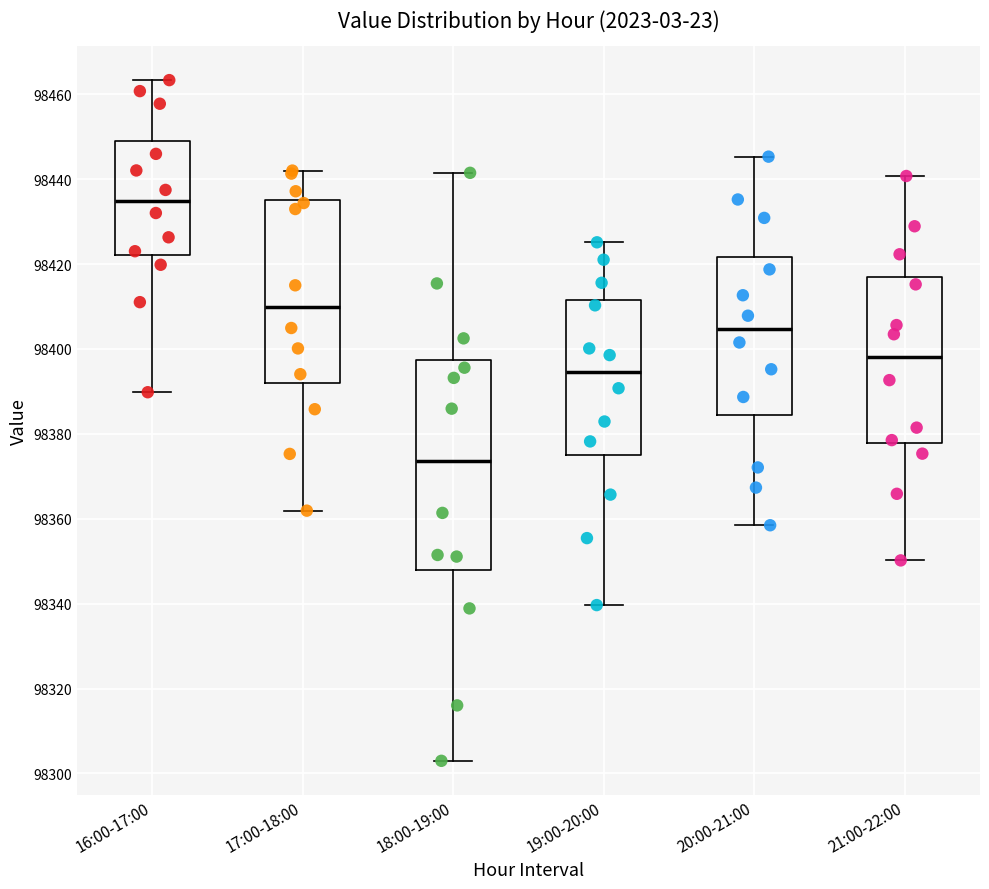

Which box is the tallest, from its lower edge to its upper edge?

18:00-19:00